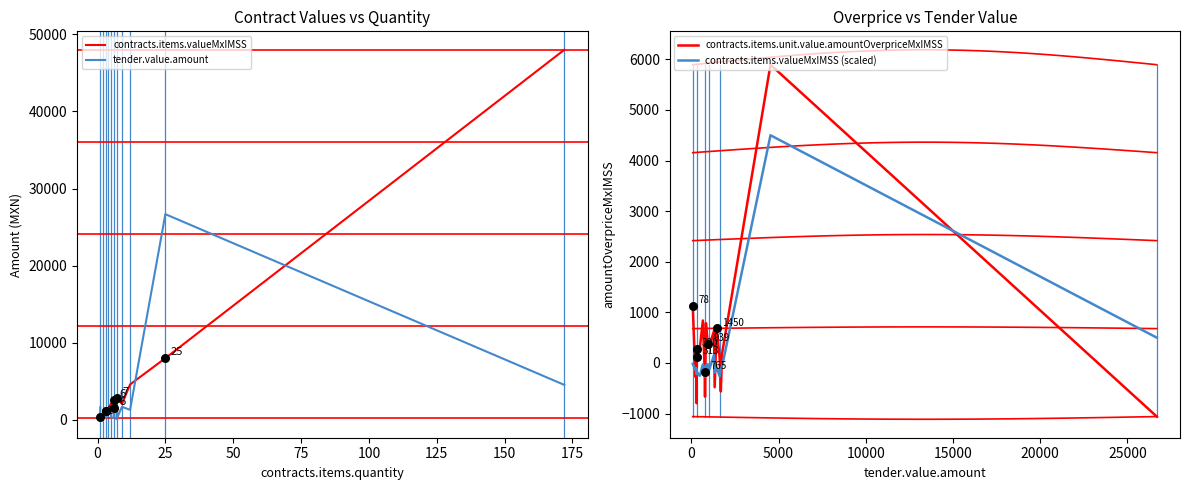

Which series reaches the maximum Y coordinate?

contracts.items.valueMxIMSS